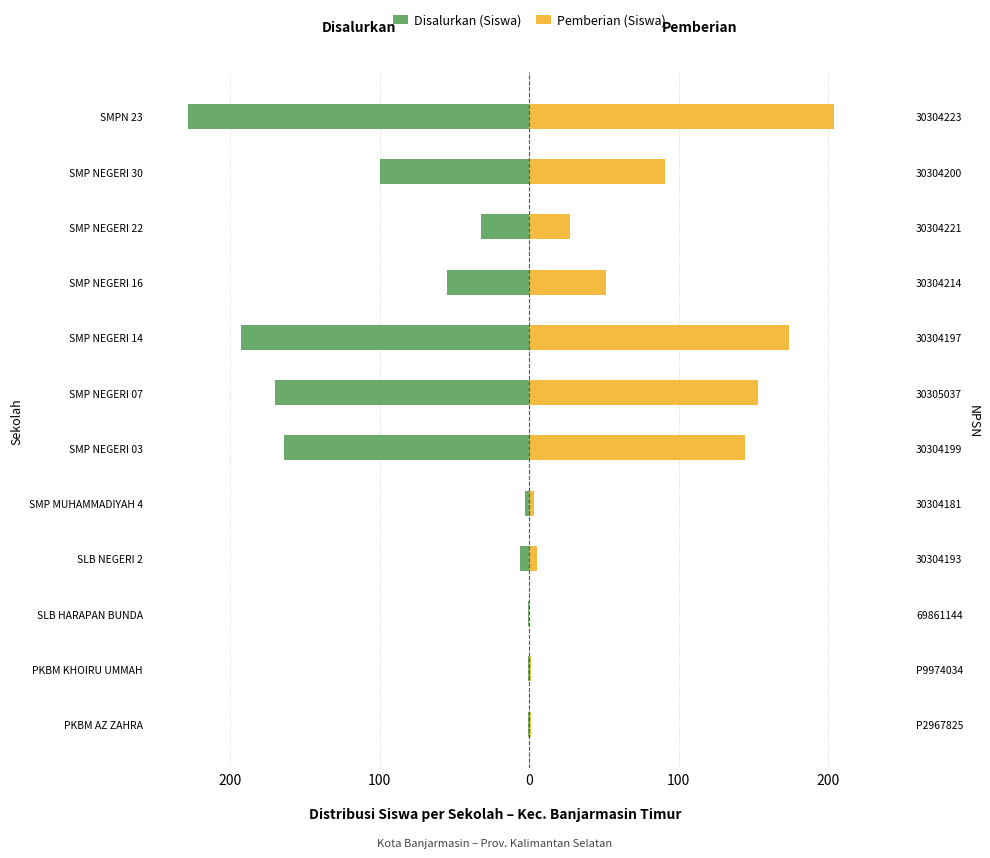

What is the difference between the maximum and minimum values in the Disalurkan (Siswa) series?

227